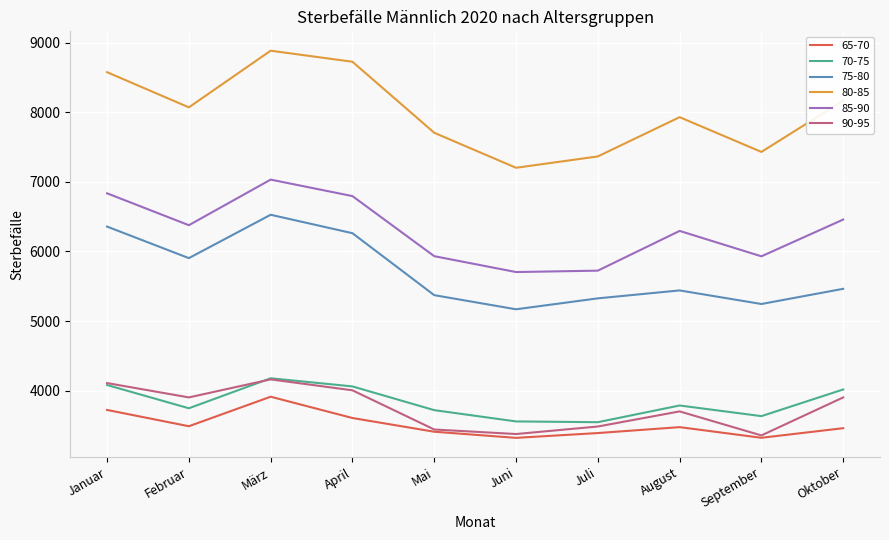

What is the spread (max minus min) of values at August?

4453